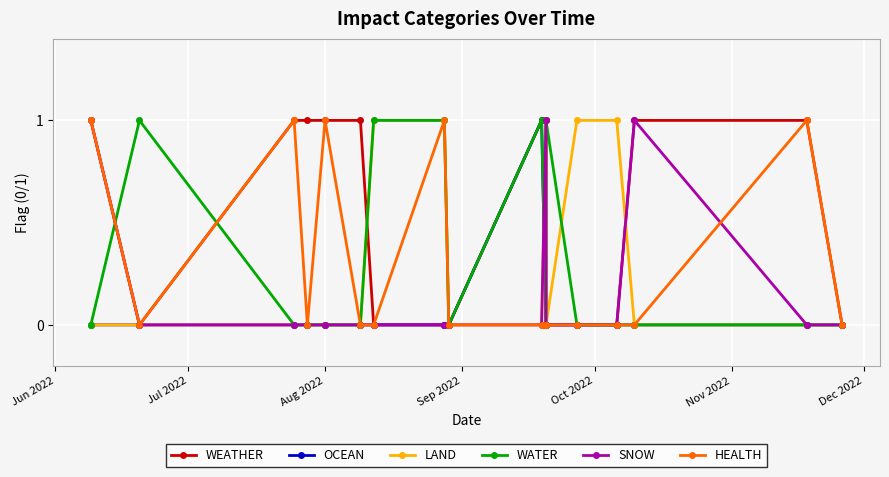

Which series has the largest total across all categories?

WEATHER